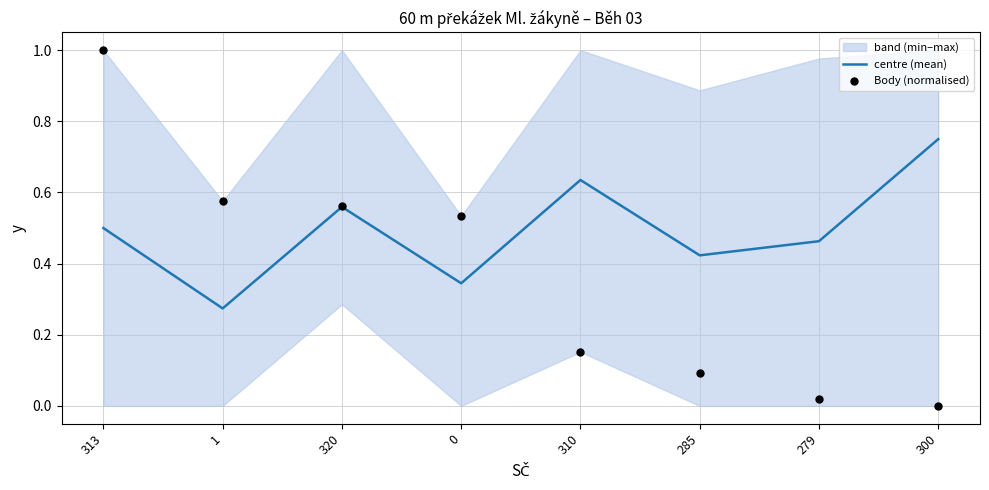

What is the total value across all series at 279?

0.5